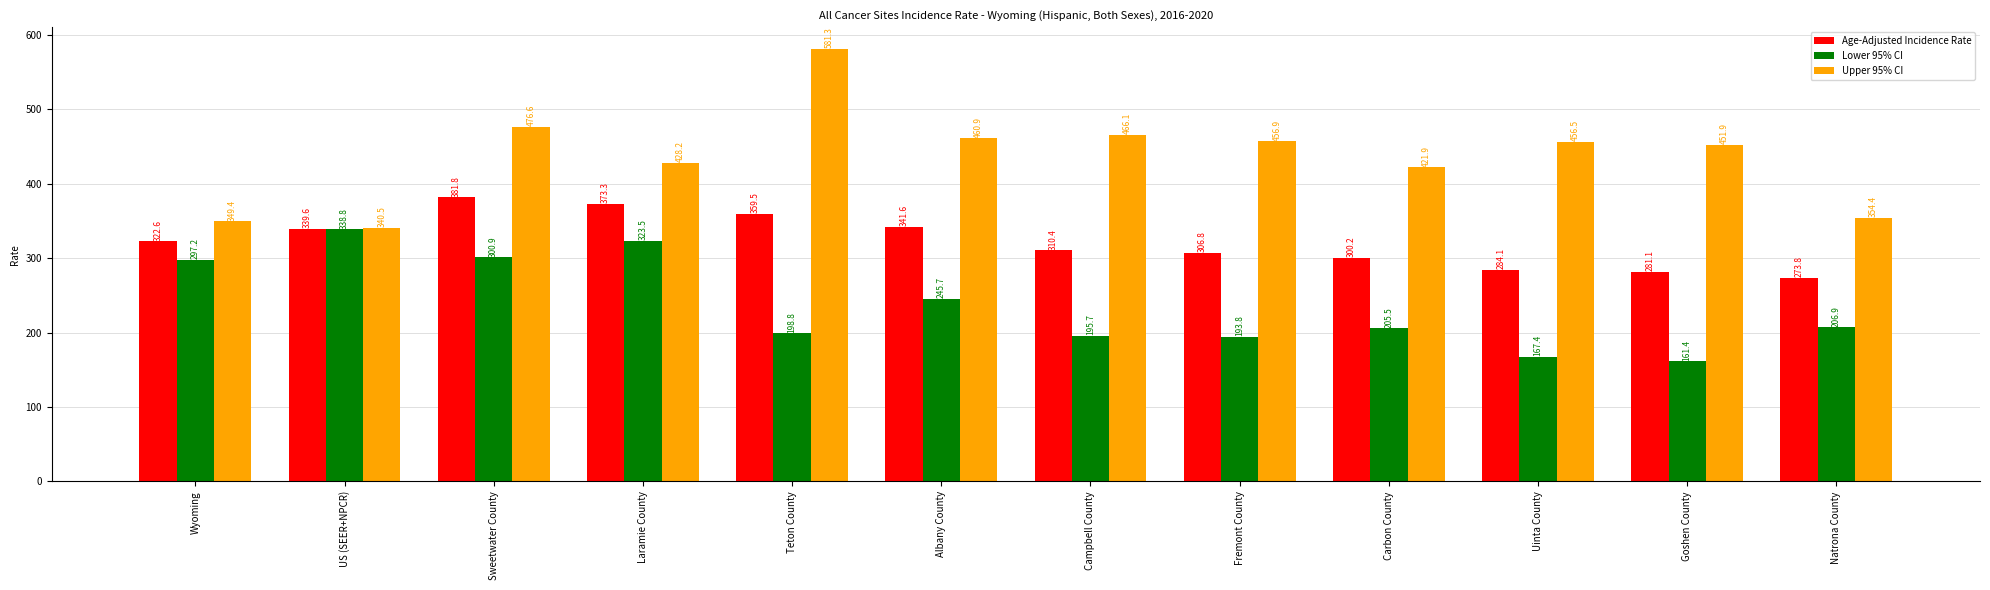

Rank the categories by Lower 95% CI value from lowest to highest.

Goshen County, Uinta County, Fremont County, Campbell County, Teton County, Carbon County, Natrona County, Albany County, Wyoming, Sweetwater County, Laramie County, US (SEER+NPCR)